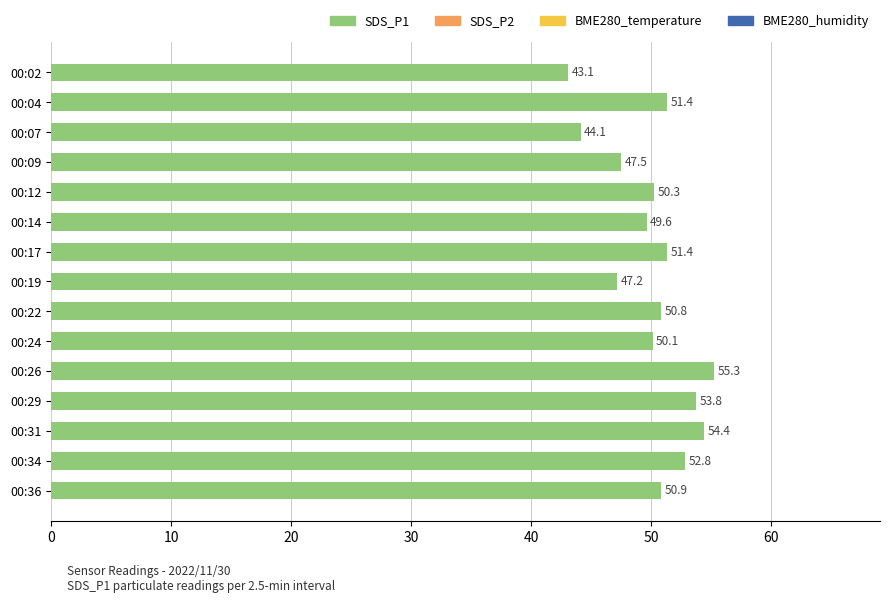

At which label is the value closest to 49?

00:14